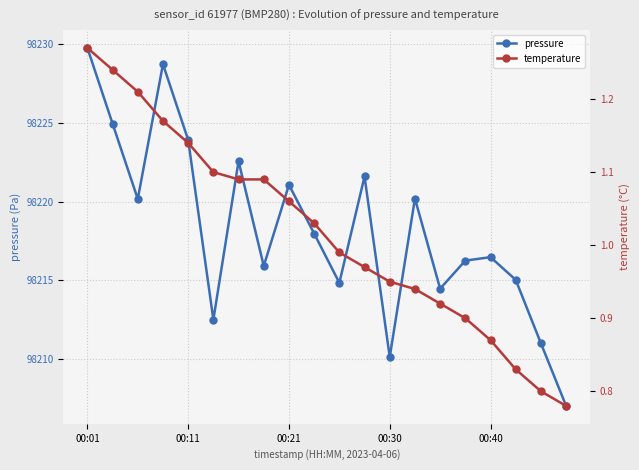

What is the minimum value shown in the chart?

0.8